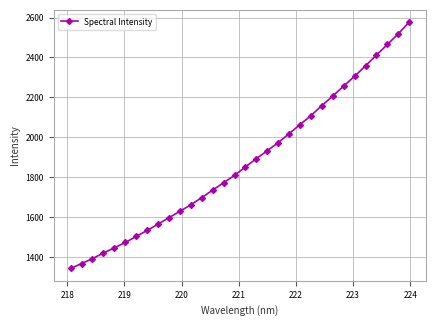

What is the difference between the maximum and minimum values?

1232.1